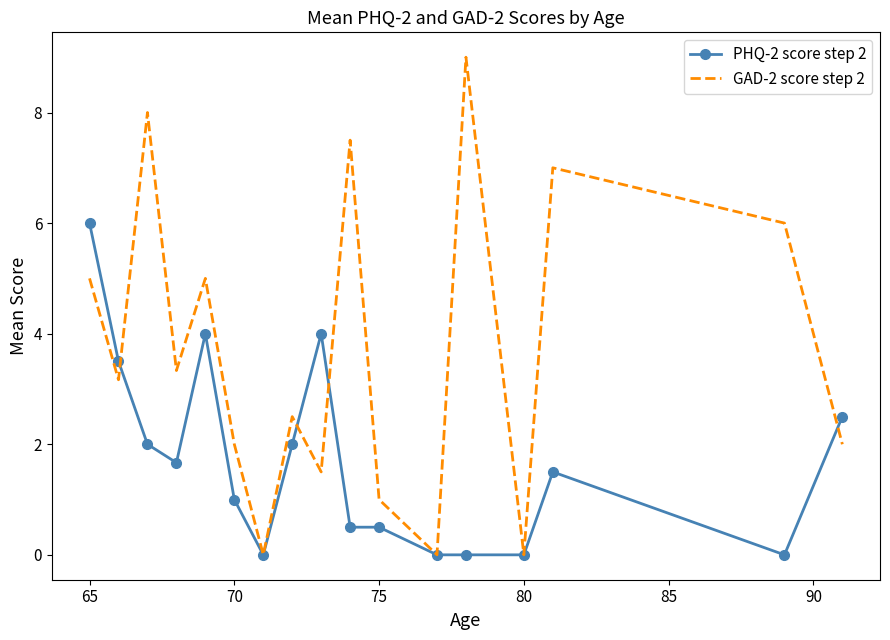

List the series in order of their overall mean, highest first.

GAD-2 score step 2, PHQ-2 score step 2